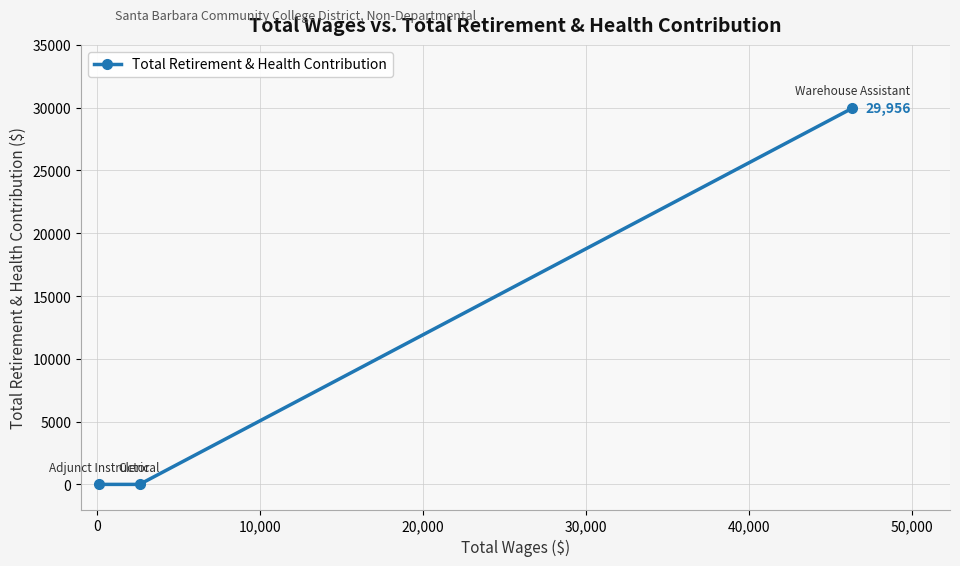

How many values are between 0 and 29956?

3